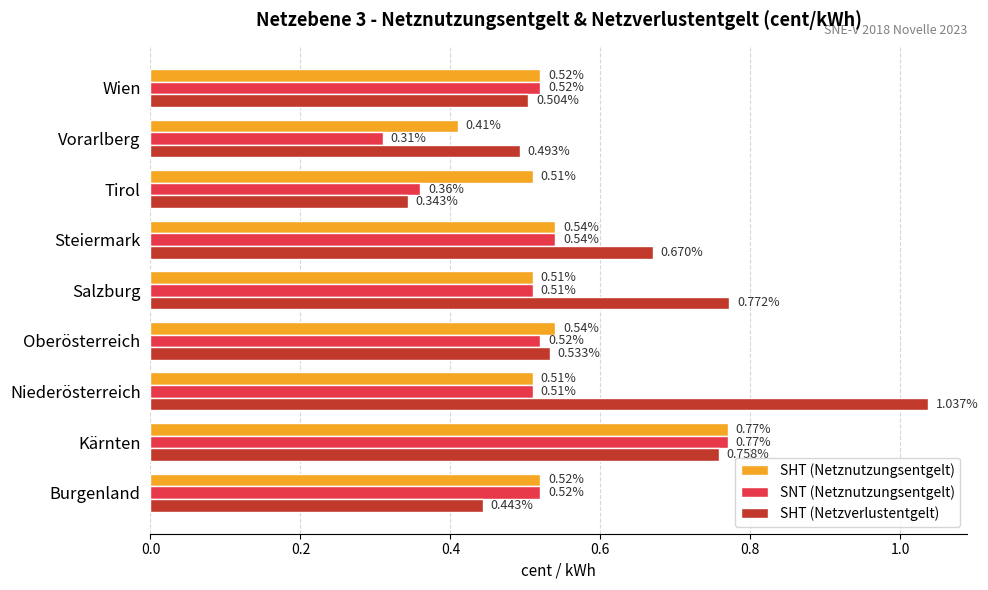

What is the sum of the SHT (Netznutzungsentgelt) values at Steiermark and Wien?

1.1